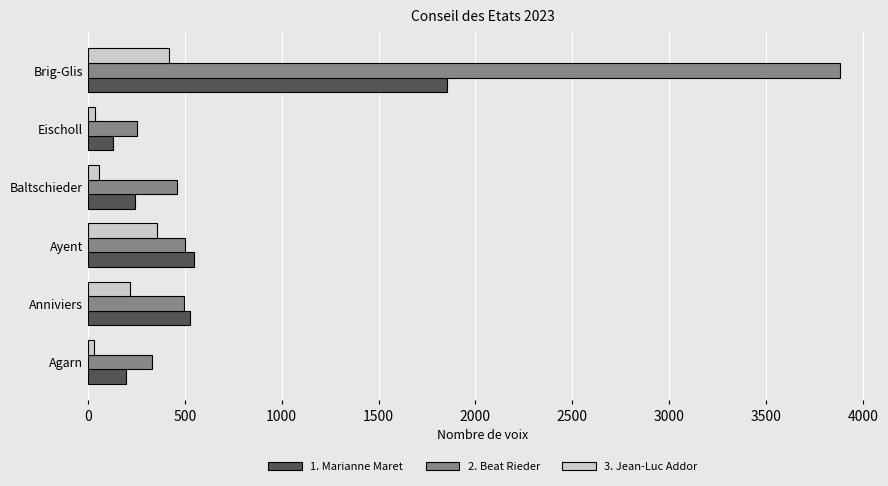

What is the sum of all 1. Marianne Maret values?

3493